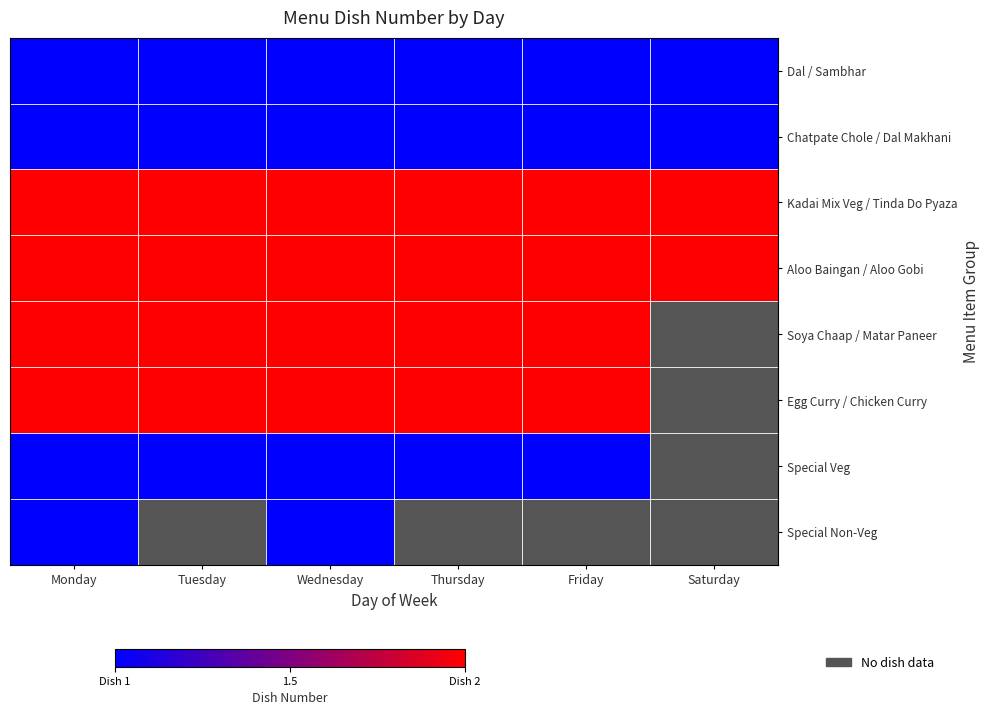

Which series has the largest range (max minus min)?

Dal / Sambhar